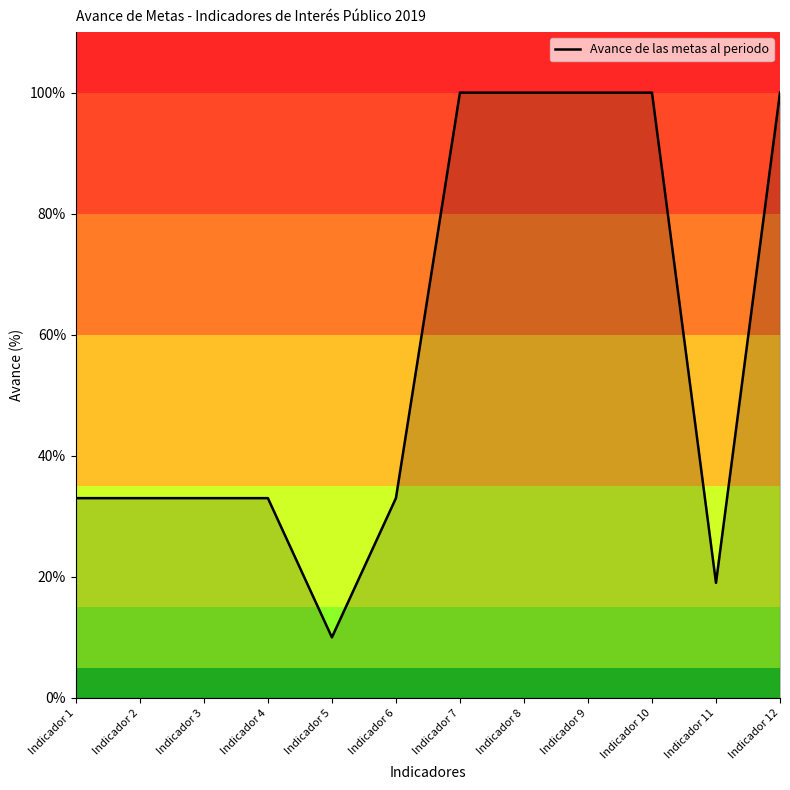

Is it true that the value at Indicador 10 is 100?

True